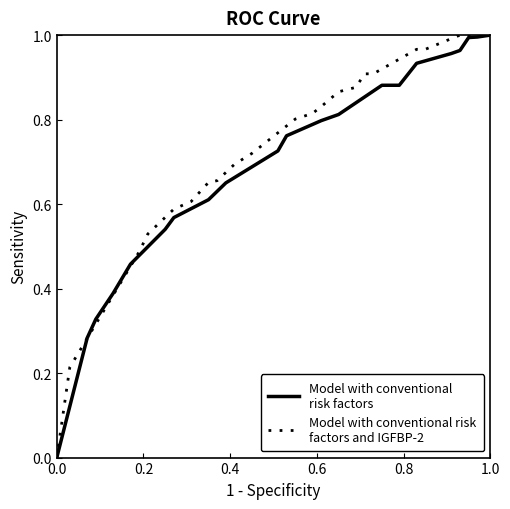

At how many categories does at least one series exceed 0?

20